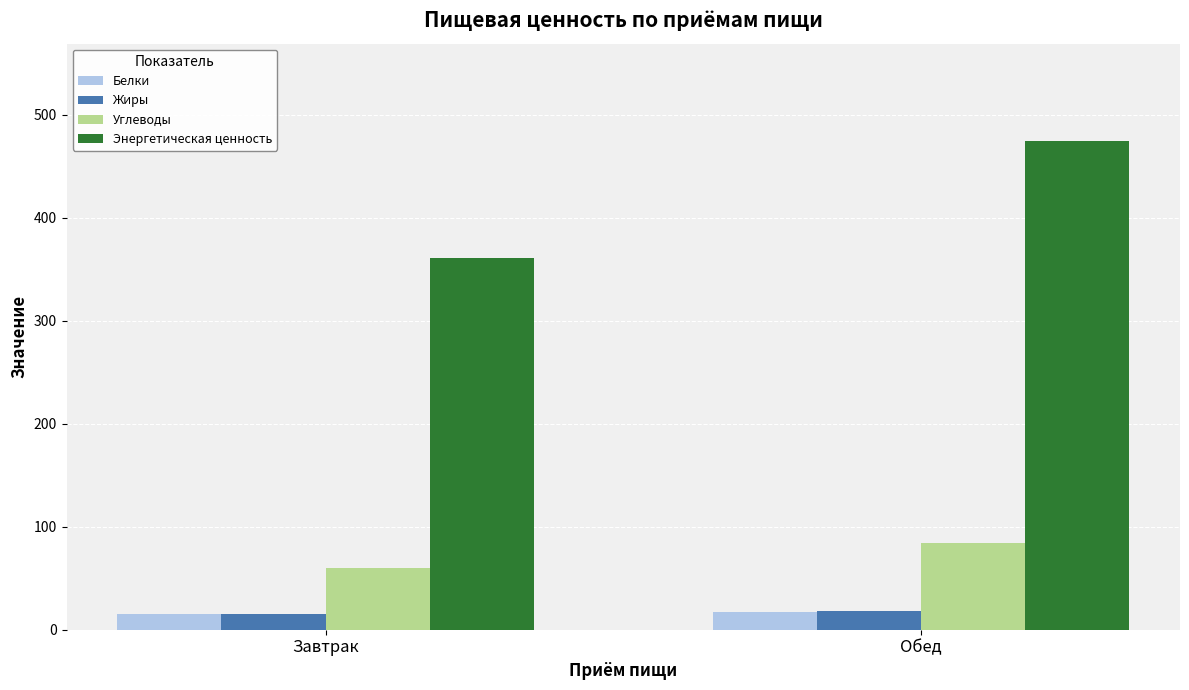

Is the value of Белки at Обед greater than the value of Энергетическая ценность at Завтрак?

No